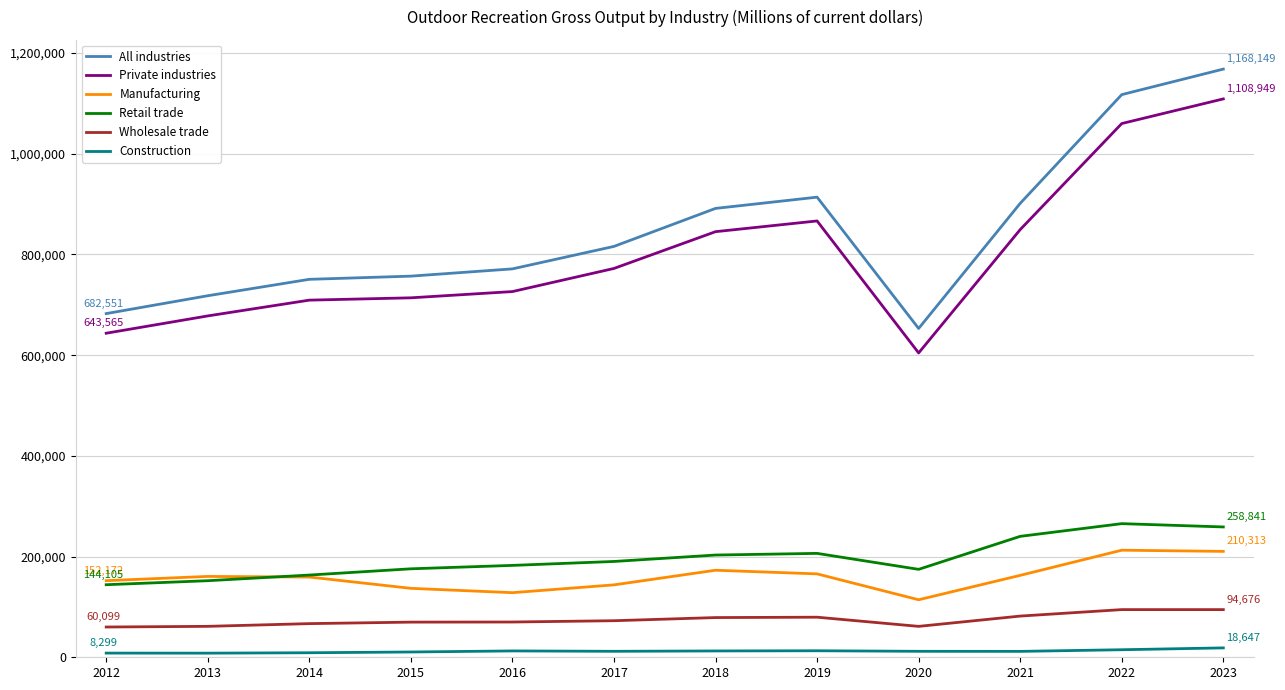

What are all the series names shown in the legend?

All industries, Private industries, Manufacturing, Retail trade, Wholesale trade, Construction